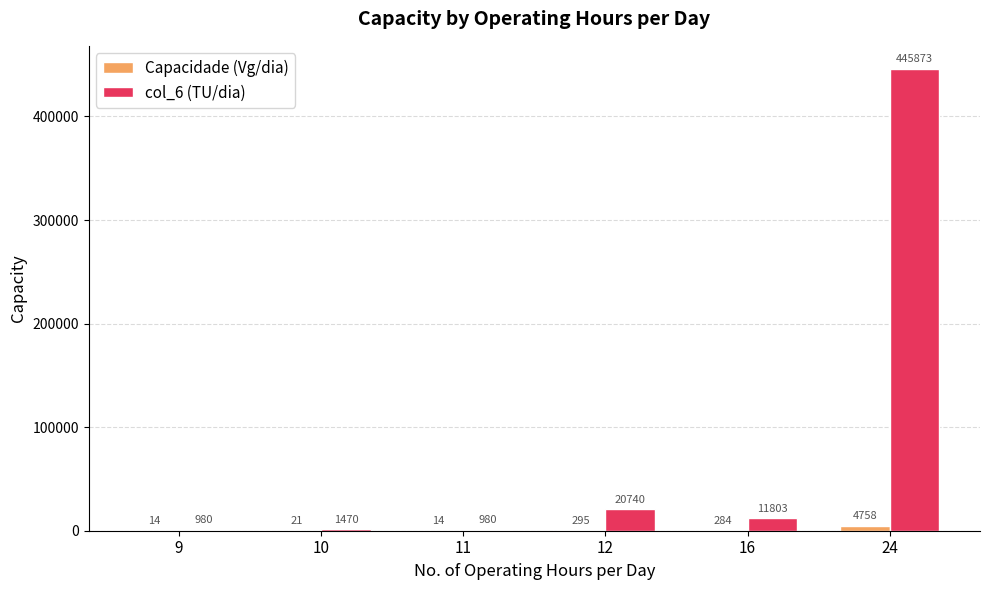

The Capacidade (Vg/dia) series shows 21 at 10. True or false?

True